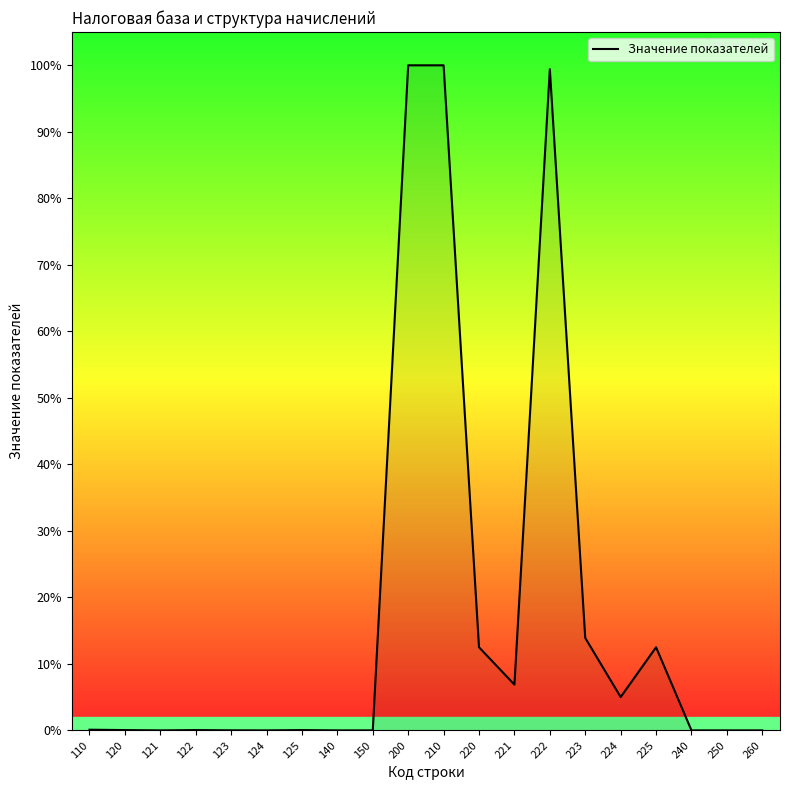

What is the difference between the maximum and minimum values?

100.0